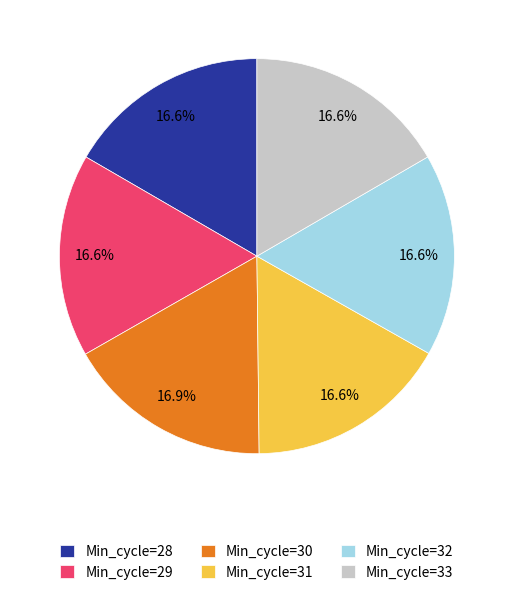

What percentage do Min_cycle=32 and Min_cycle=31 together represent?

33.2%